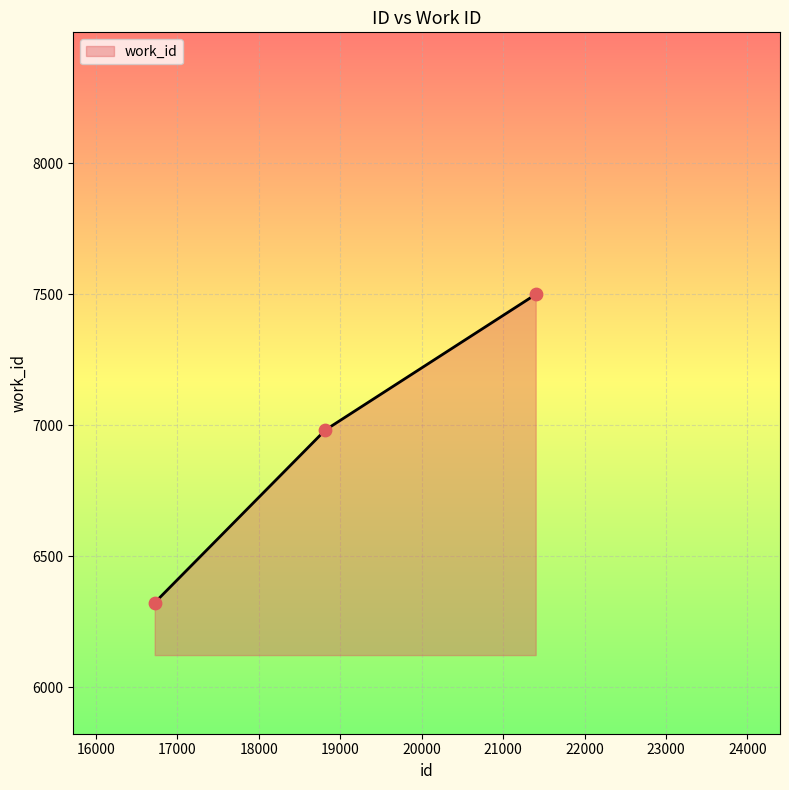

What is the average value?

6935